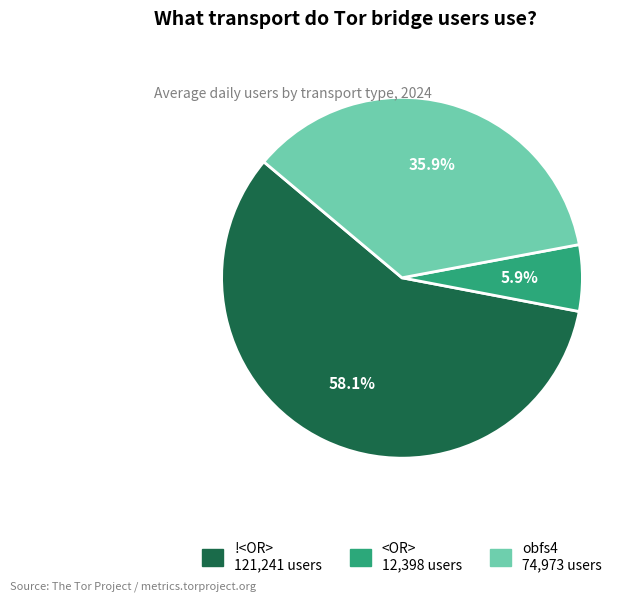

Which has a higher value, !<OR> or <OR>?

!<OR>